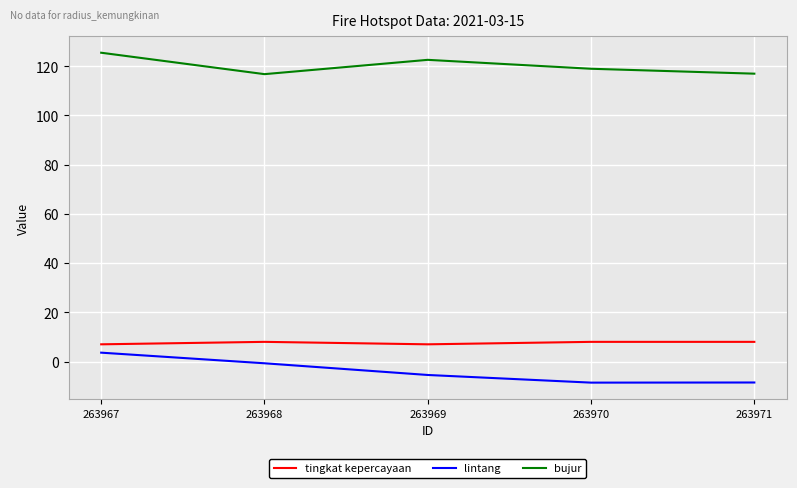

Which series has the largest range (max minus min)?

lintang